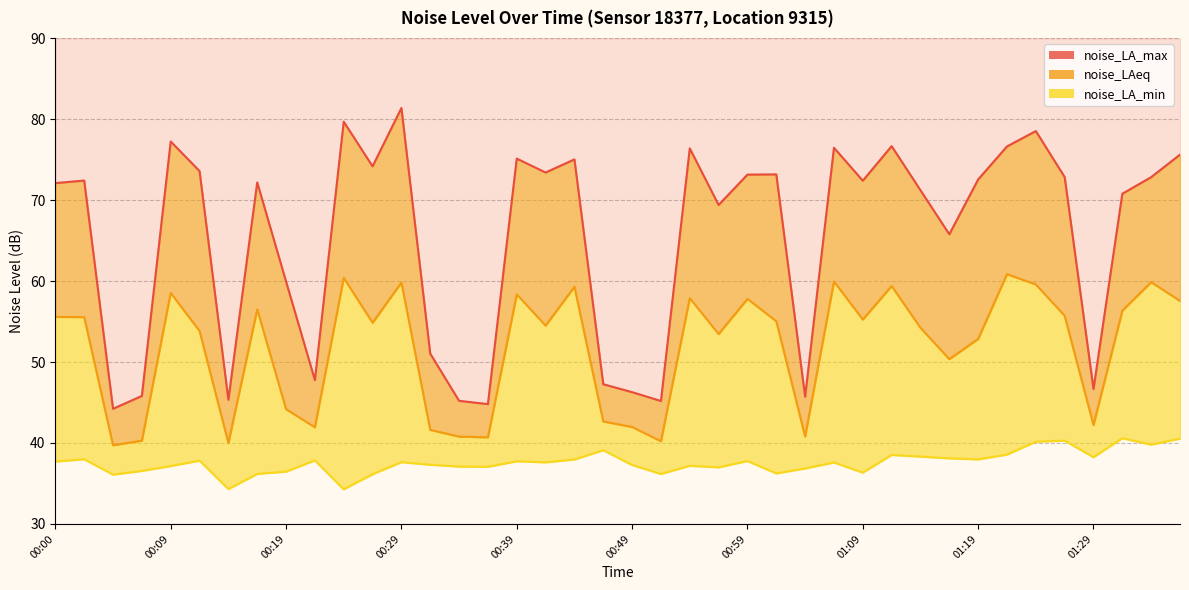

At which label is noise_LA_min closest to 37?

00:57